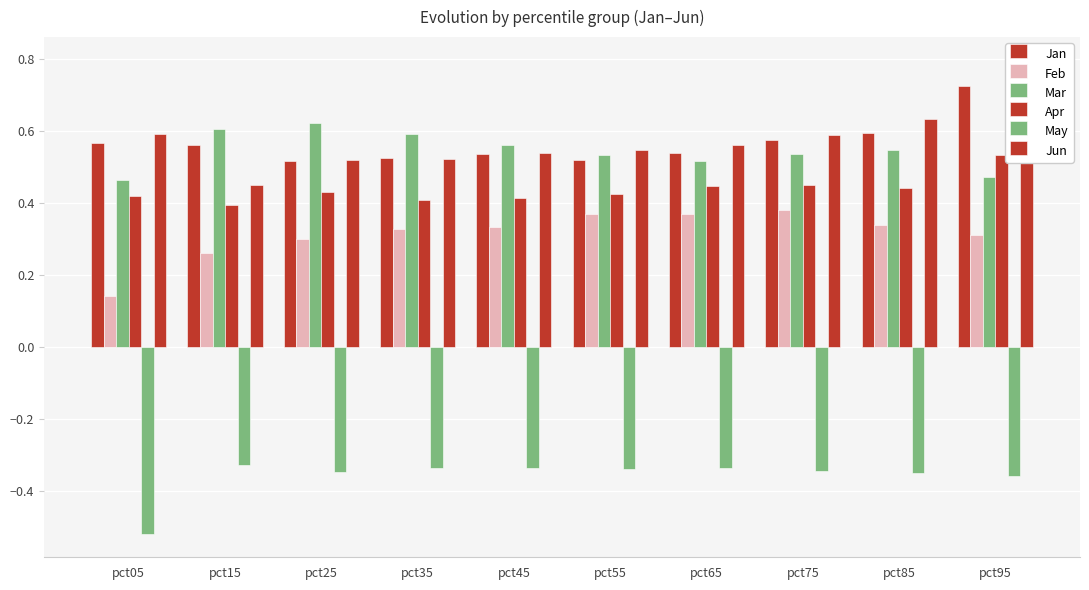

Is the value of Feb at pct55 greater than the value of Apr at pct25?

No